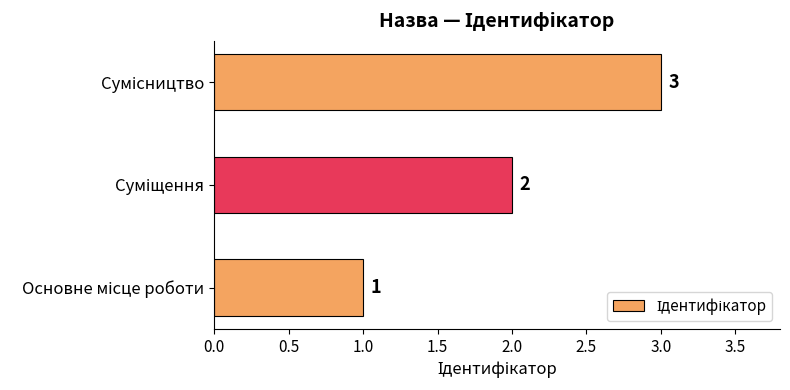

What is the minimum value shown in the chart?

1